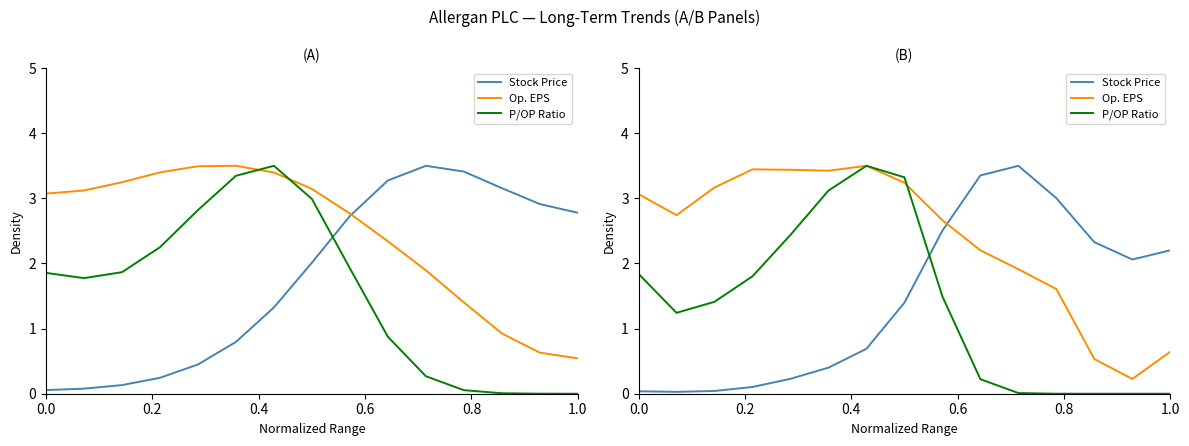

How many lines are shown in the chart?

3